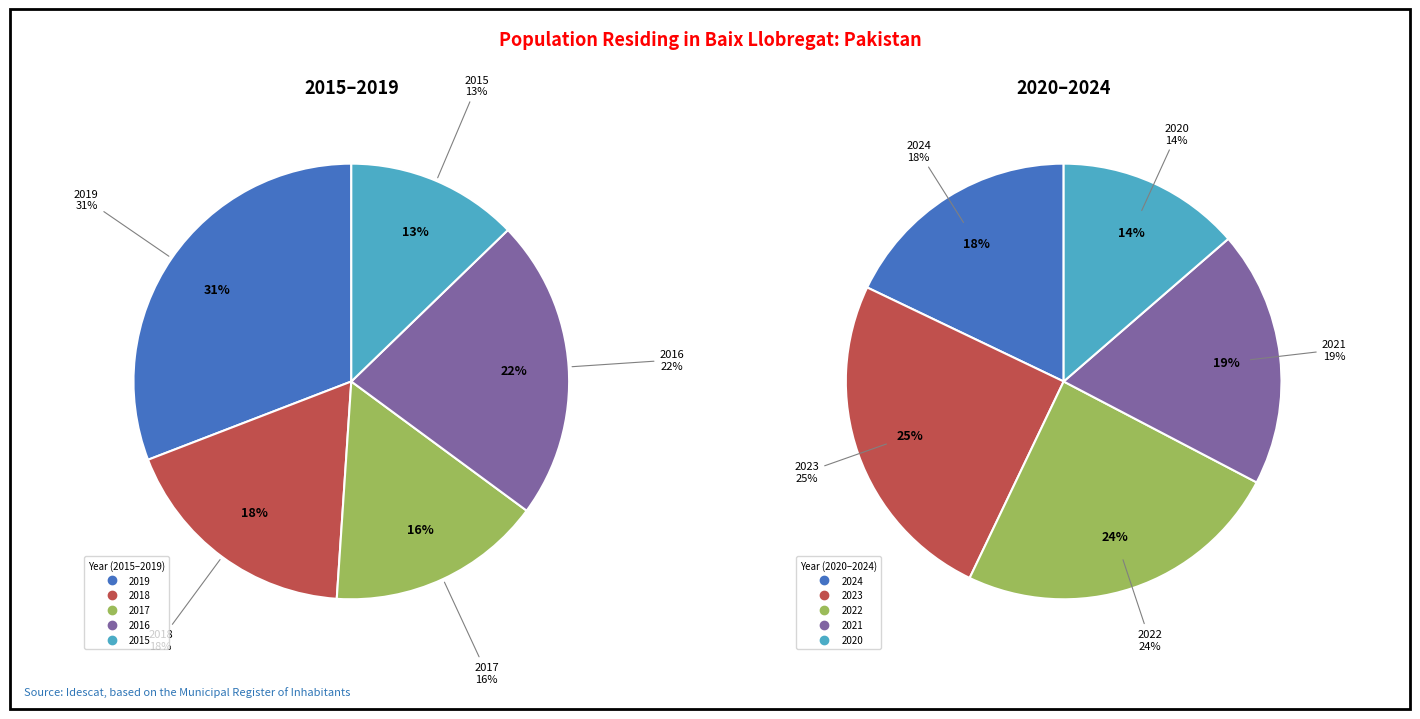

Which slice is the smallest?

2015